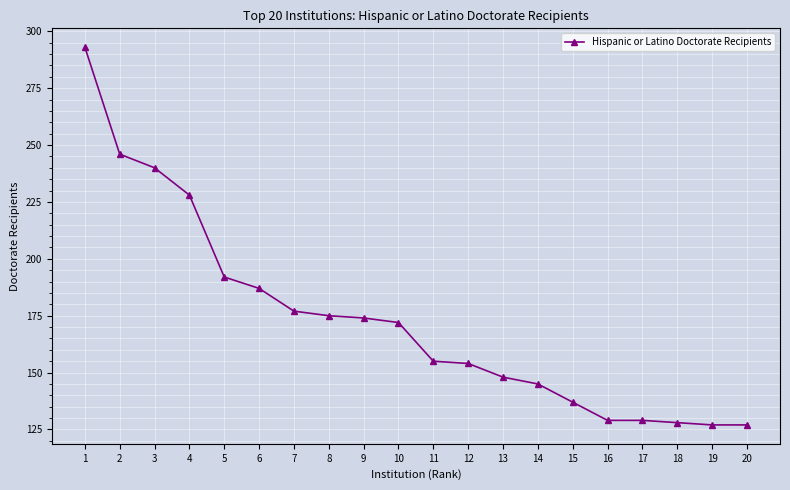

How many data points does each series have?

20